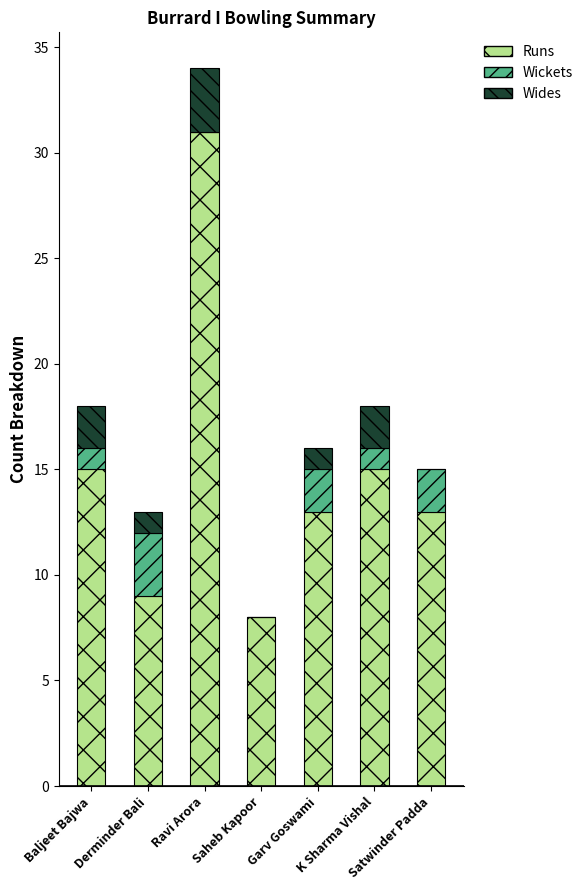

What is the highest value of the Runs series?

31